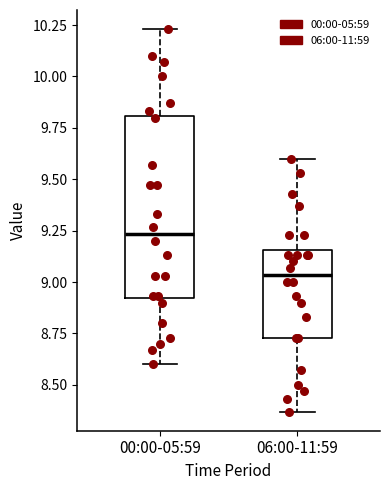

Reading left to right, read every box against the y-axis: the position of its median line, the range the box covers, and the ends of its whiskers. The values are not printed on the chart, so give them approximately, as read against the axis.

00:00-05:59: median 9.25, box 8.90 to 9.80, whiskers 8.60 to 10.25
06:00-11:59: median 9.05, box 8.75 to 9.15, whiskers 8.35 to 9.60